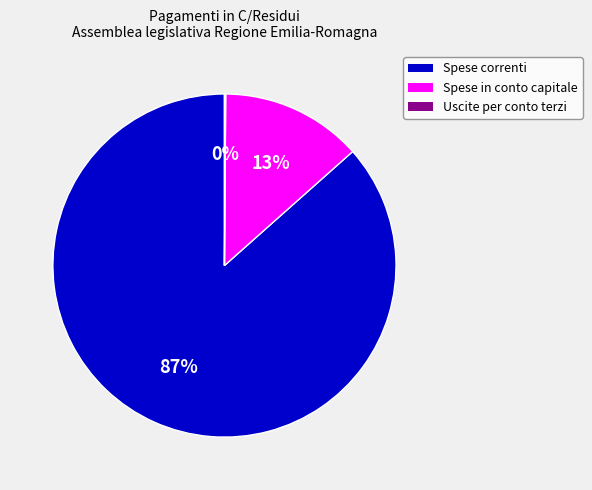

Is it true that Spese in conto capitale is 25% of the pie?

False